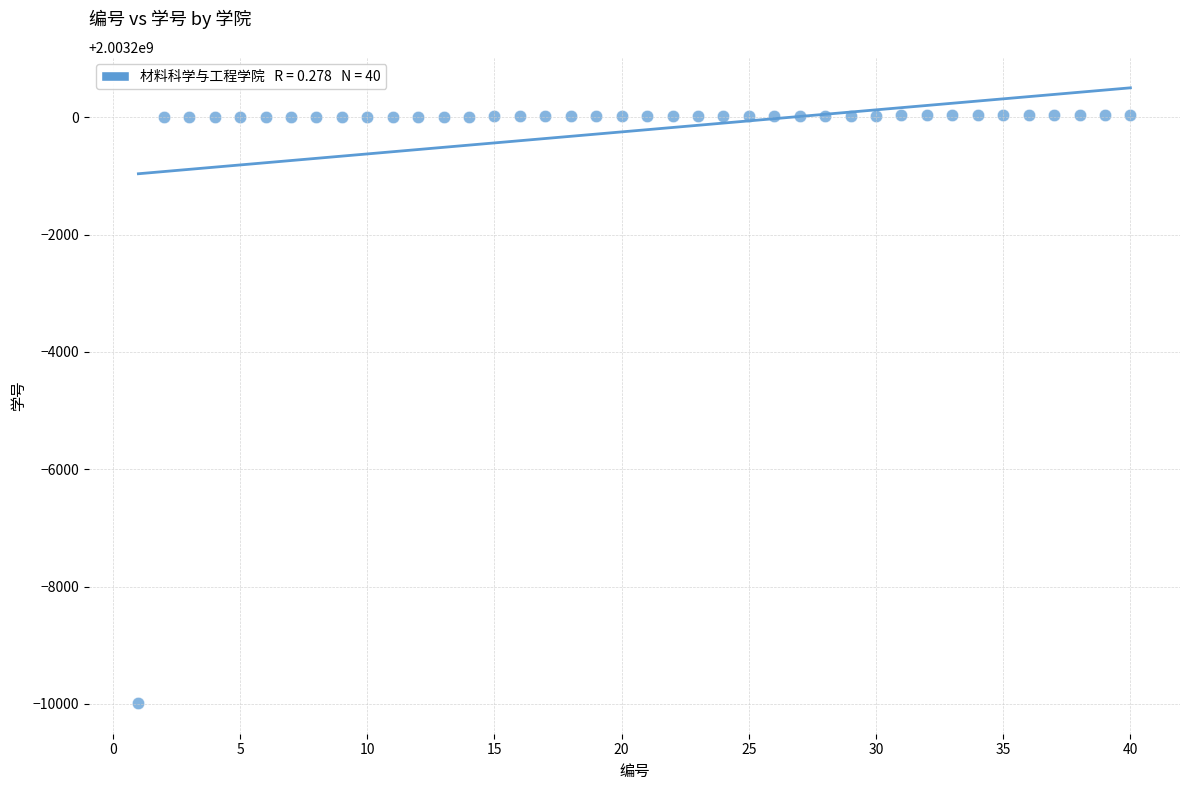

What is the range of Y values (max minus min)?

10026